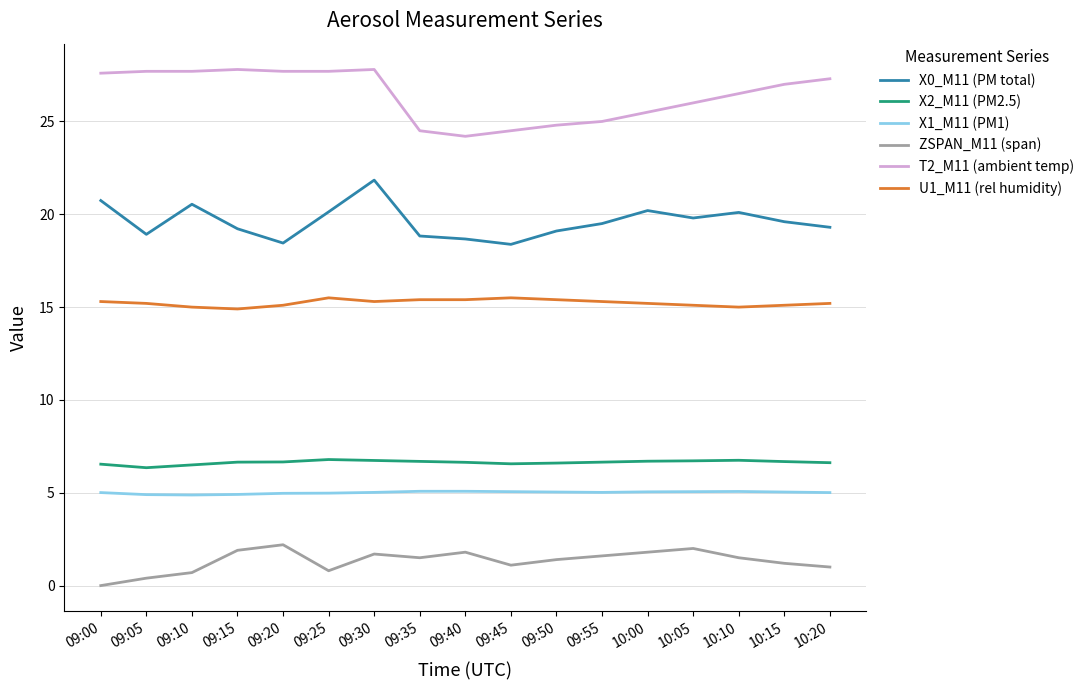

Which category has the lowest value in the ZSPAN_M11 (span) series?

09:00